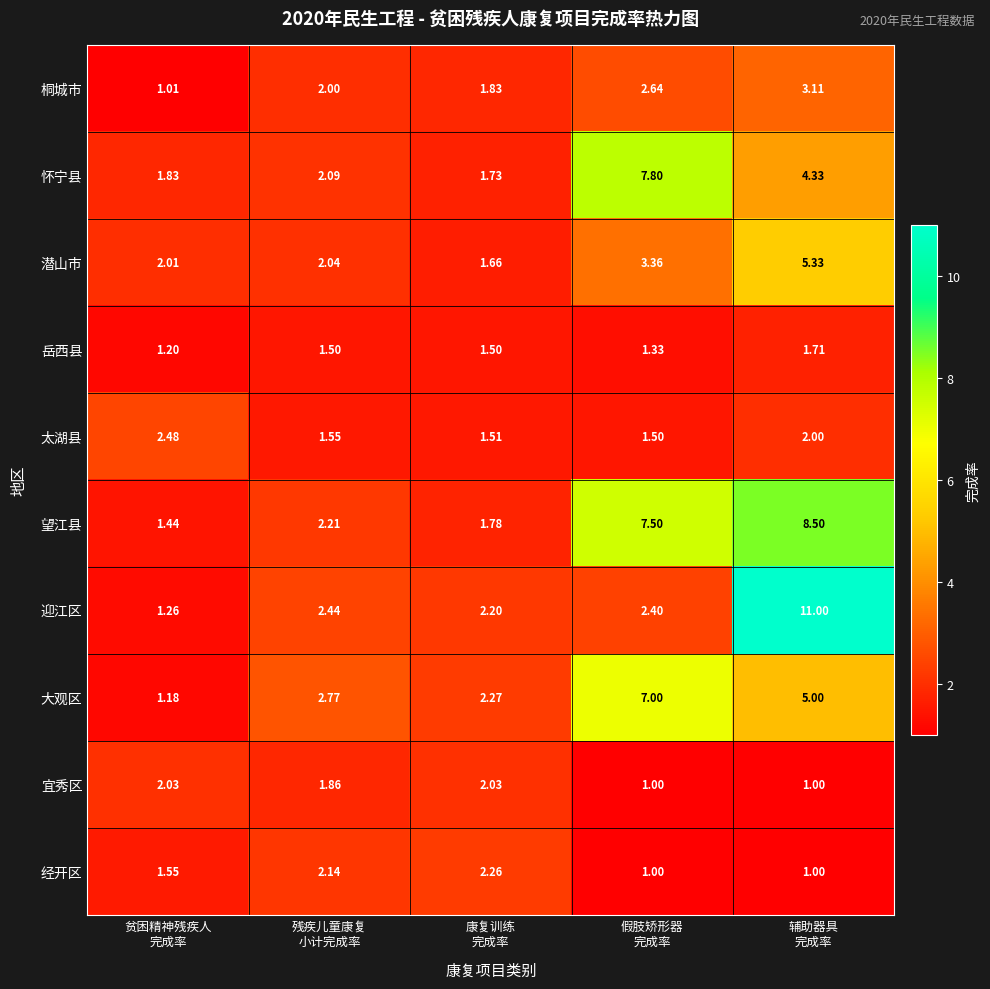

Rank the series by their maximum value, from highest to lowest.

迎江区, 望江县, 怀宁县, 大观区, 潜山市, 桐城市, 太湖县, 经开区, 宜秀区, 岳西县